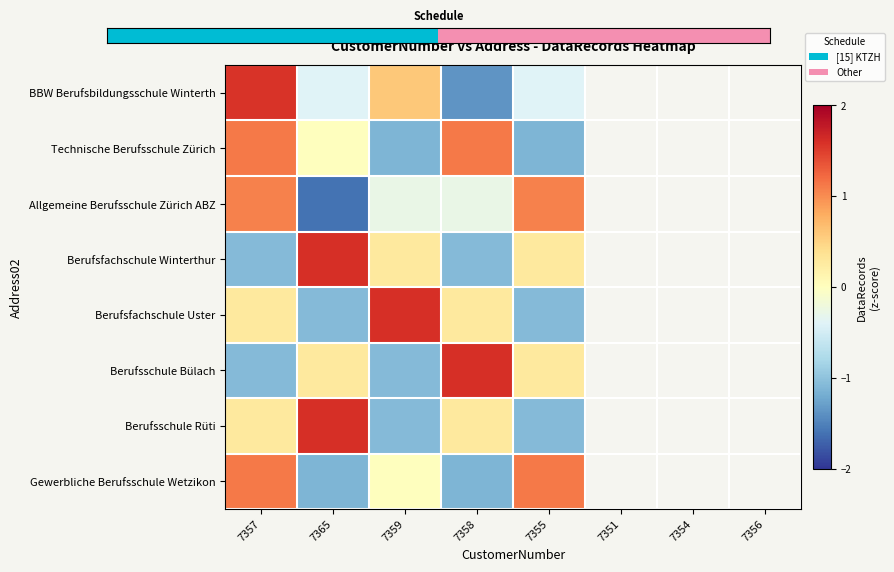

Which series has the largest total across all categories?

Berufsfachschule Winterthur